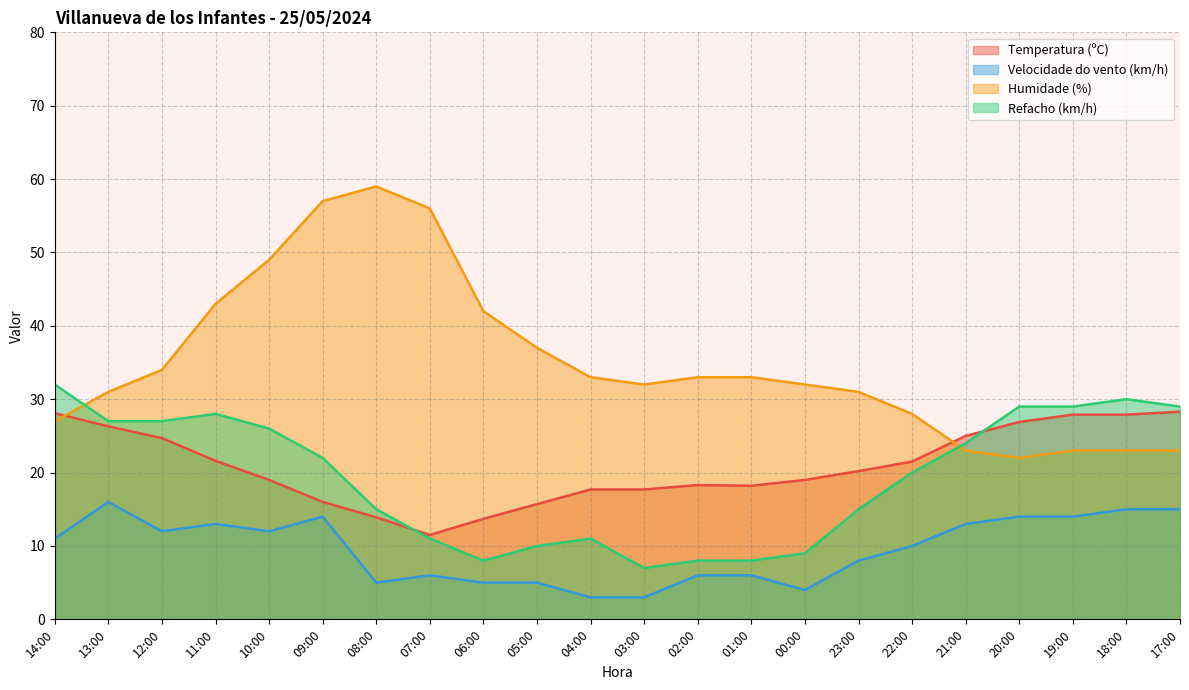

Is it true that Refacho (km/h) equals 35.5 at 09:00?

False